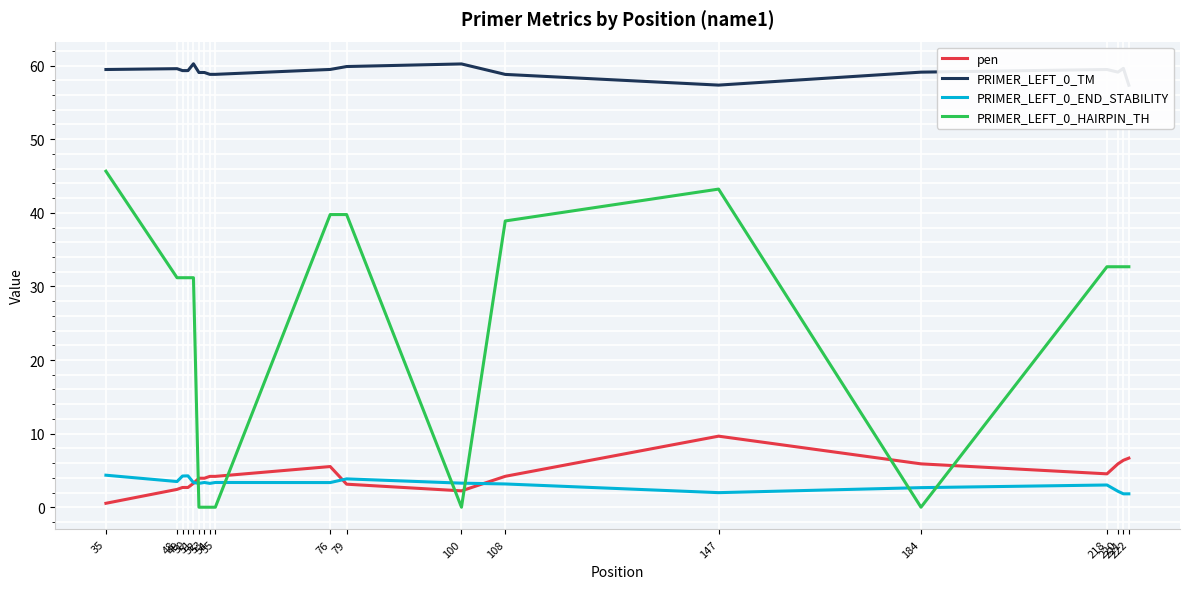

Rank the categories by PRIMER_LEFT_0_TM value from lowest to highest.

222, 147, 108, 54, 55, 52, 53, 184, 220, 49, 50, 35, 218, 76, 48, 221, 79, 100, 51